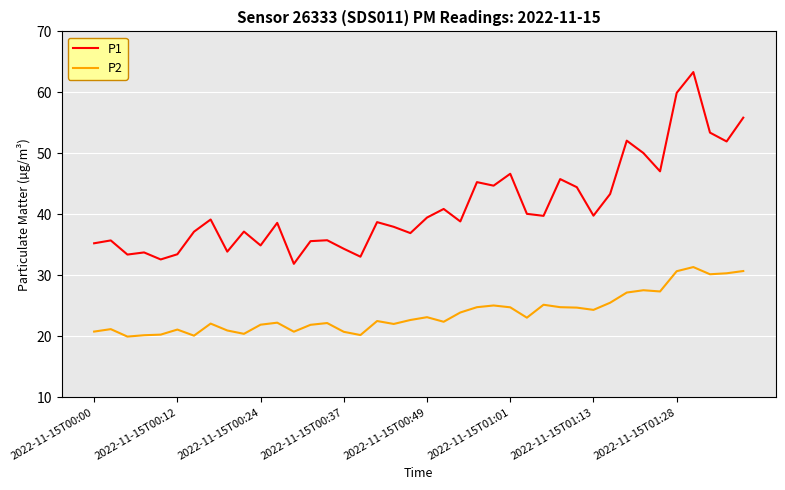

What is the average value of the P1 series?

41.3